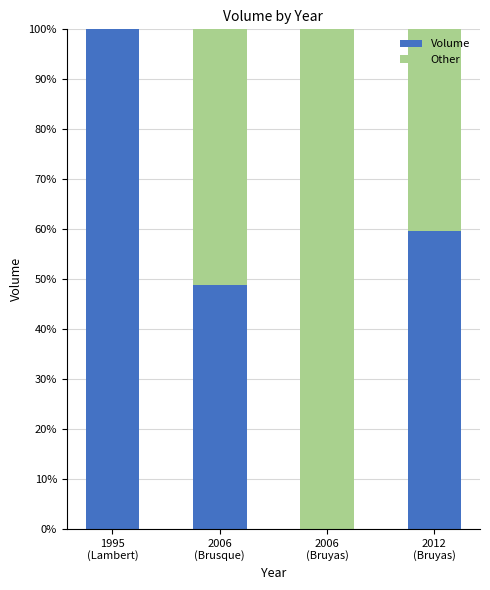

What is the highest value of the Volume series?

100.0